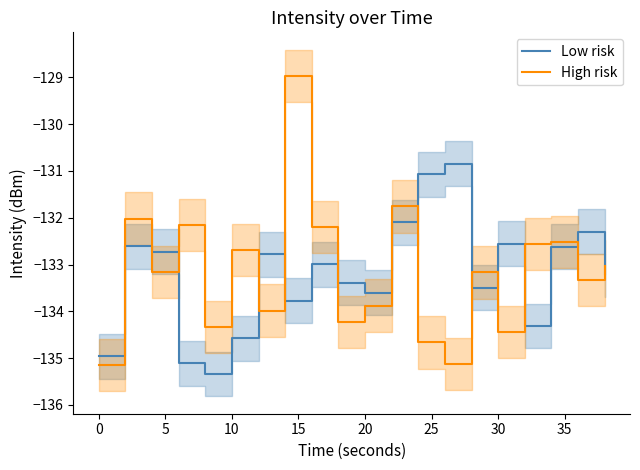

Is it true that High risk equals -28.1 at 20?

False